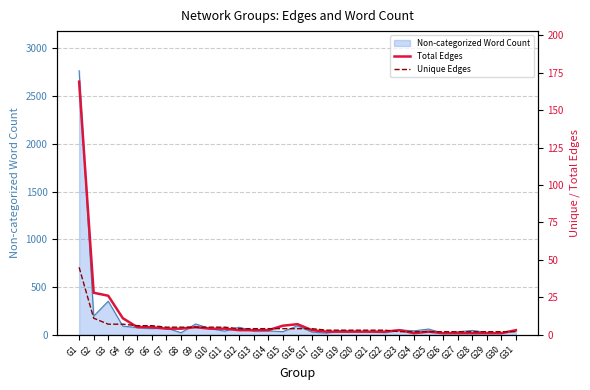

Which series has the largest range (max minus min)?

Total Edges